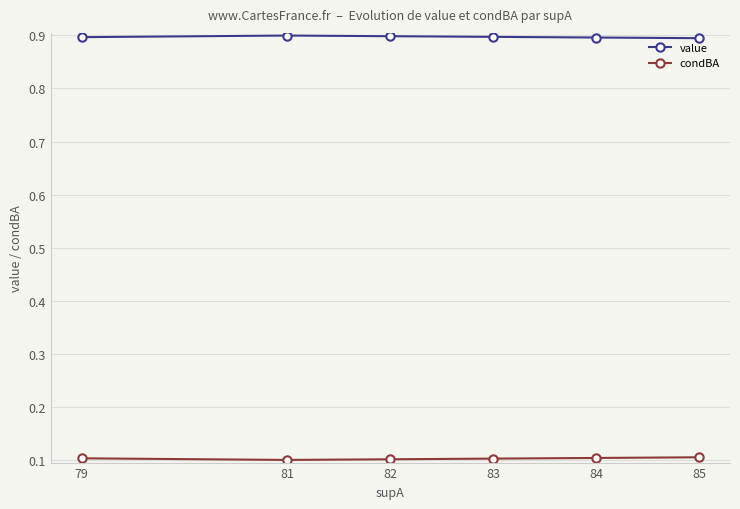

Does the chart have visible grid lines?

Yes